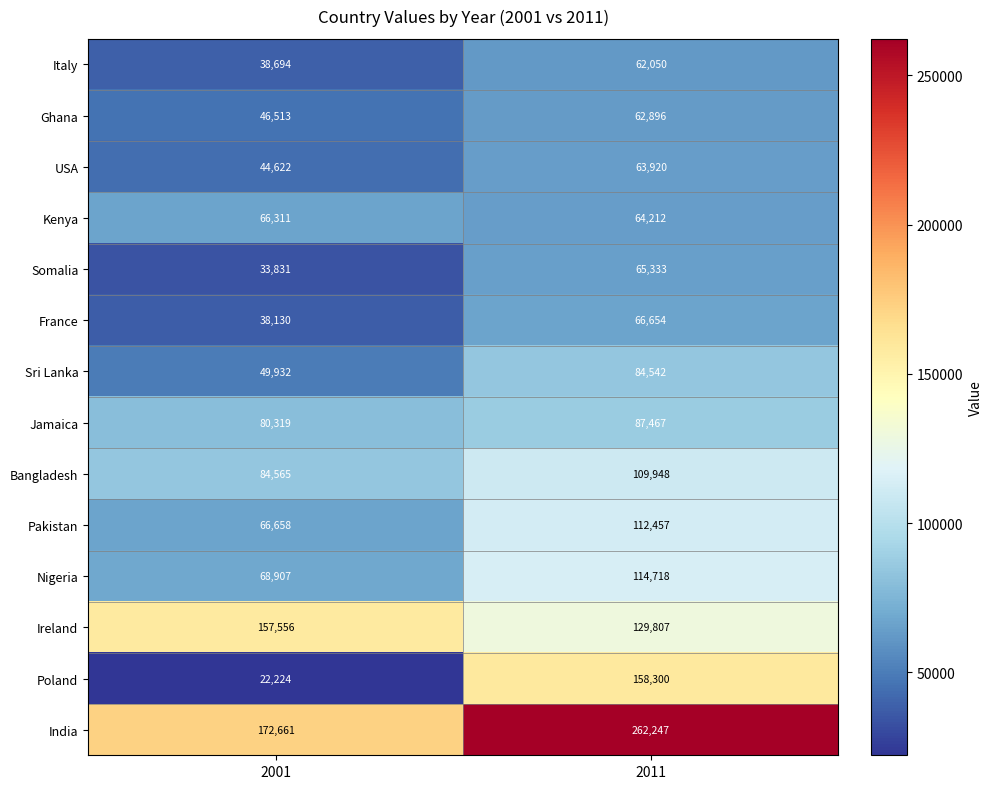

Reading left to right, list all the values displayed in this chart.

Italy: 2001=38694	2011=62050
Ghana: 2001=46513	2011=62896
USA: 2001=44622	2011=63920
Kenya: 2001=66311	2011=64212
Somalia: 2001=33831	2011=65333
France: 2001=38130	2011=66654
Sri Lanka: 2001=49932	2011=84542
Jamaica: 2001=80319	2011=87467
Bangladesh: 2001=84565	2011=109948
Pakistan: 2001=66658	2011=112457
Nigeria: 2001=68907	2011=114718
Ireland: 2001=157556	2011=129807
Poland: 2001=22224	2011=158300
India: 2001=172661	2011=262247